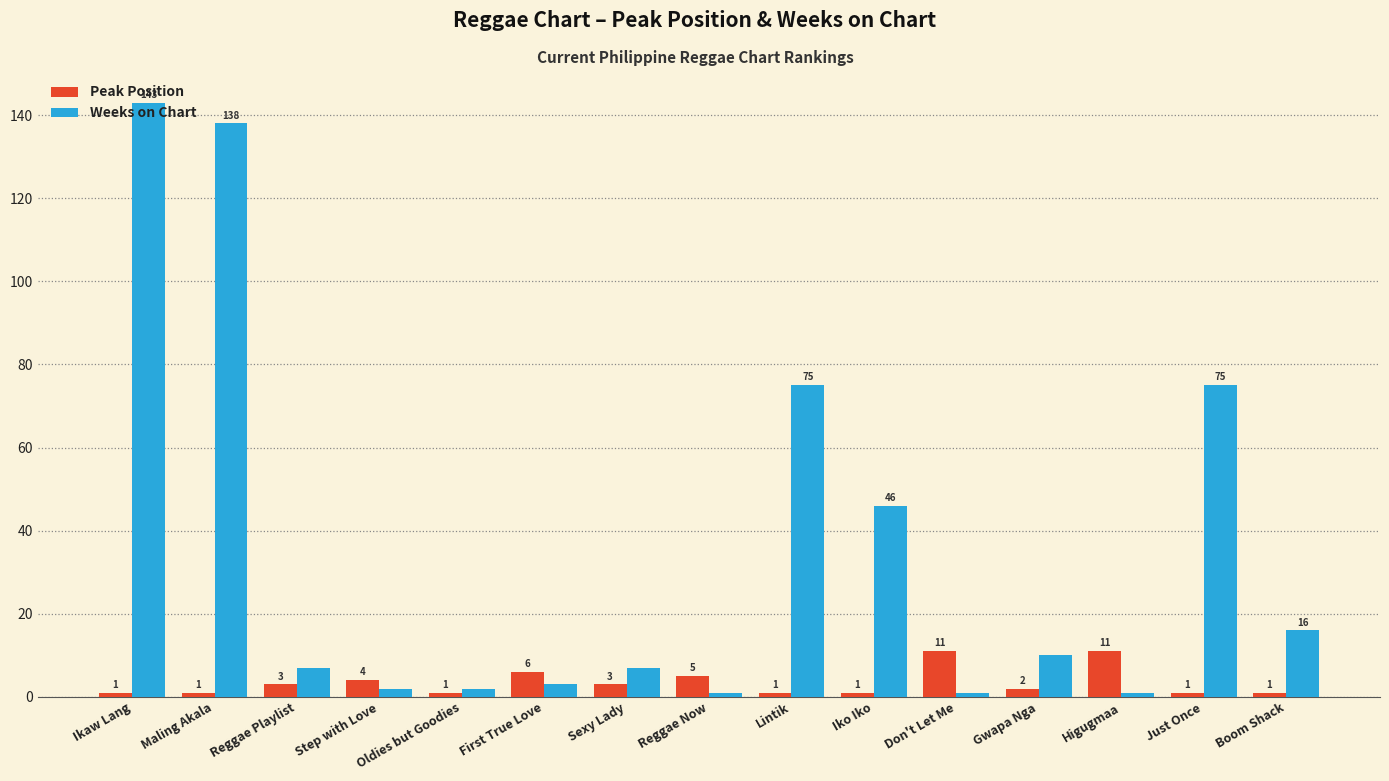

What is the label of the 7th bar from the left?

Sexy Lady